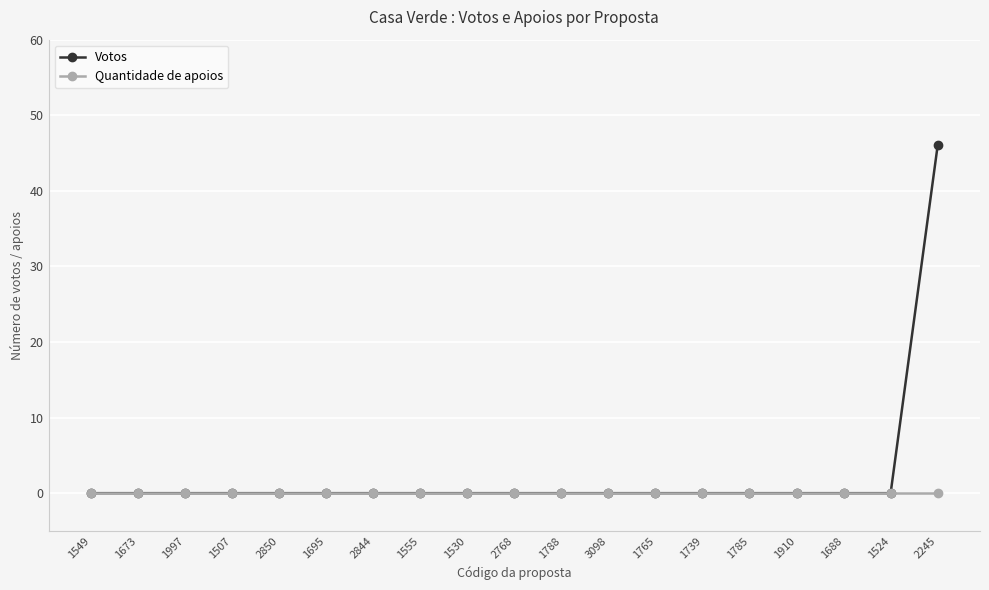

List the series in order of their peak value, highest first.

Votos, Quantidade de apoios